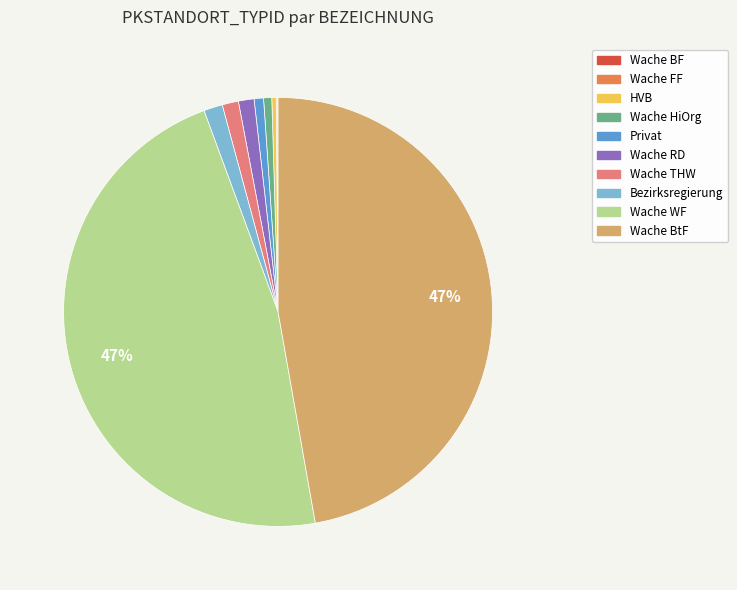

To the nearest percent, what is the combined percentage of Wache WF and Wache THW?

48%